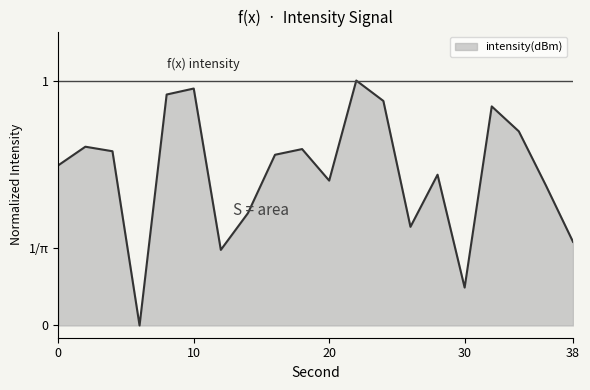

Rank the categories by value from lowest to highest.

6, 30, 12, 38, 26, 14, 36, 20, 28, 0, 16, 4, 18, 2, 34, 32, 24, 8, 10, 22